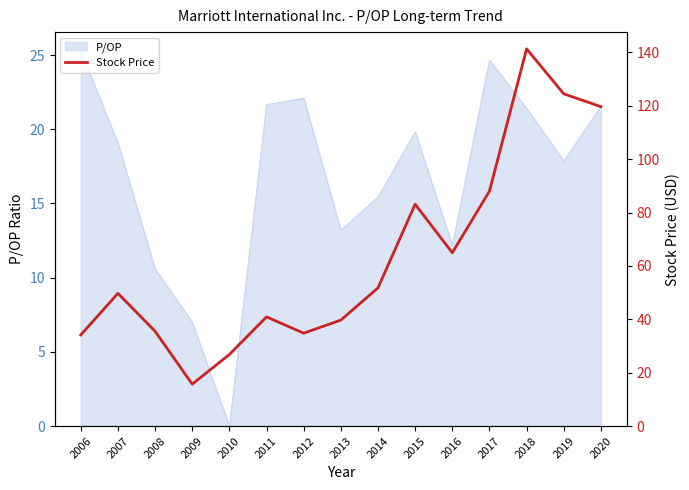

How many lines are shown in the chart?

1